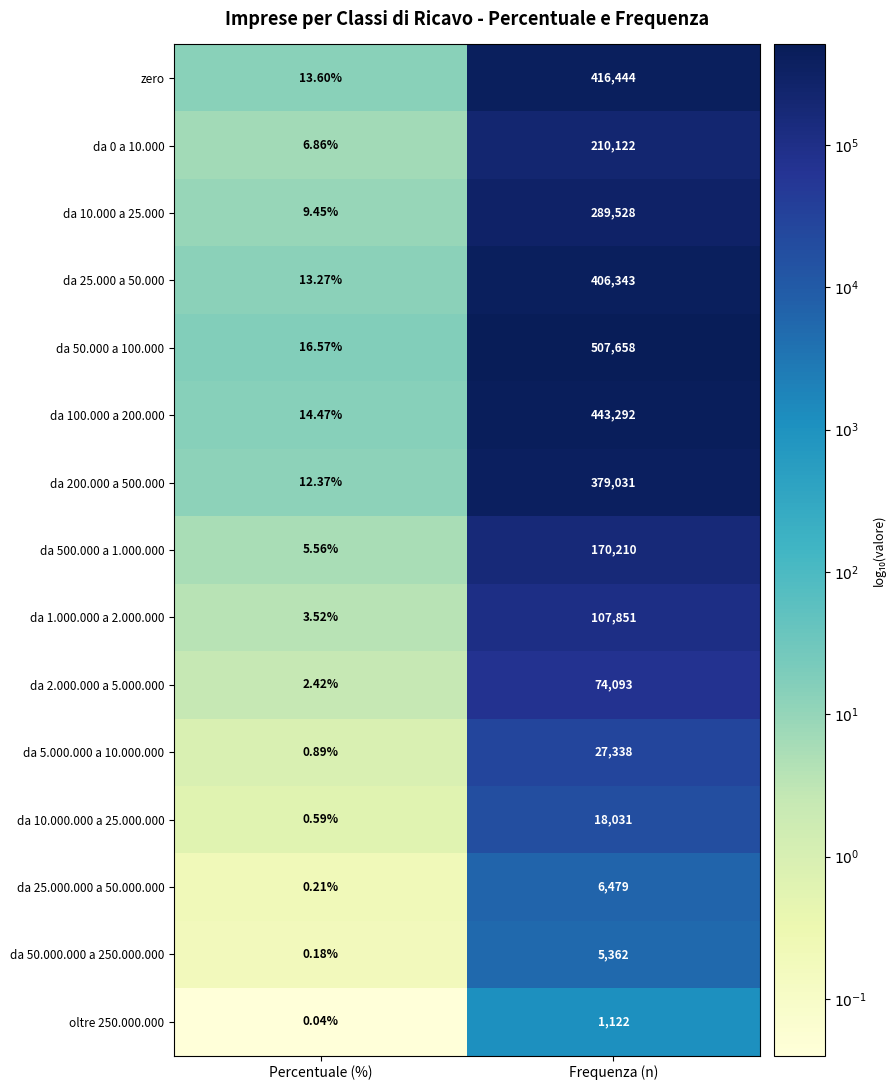

What is the maximum value shown in the chart?

507658.0